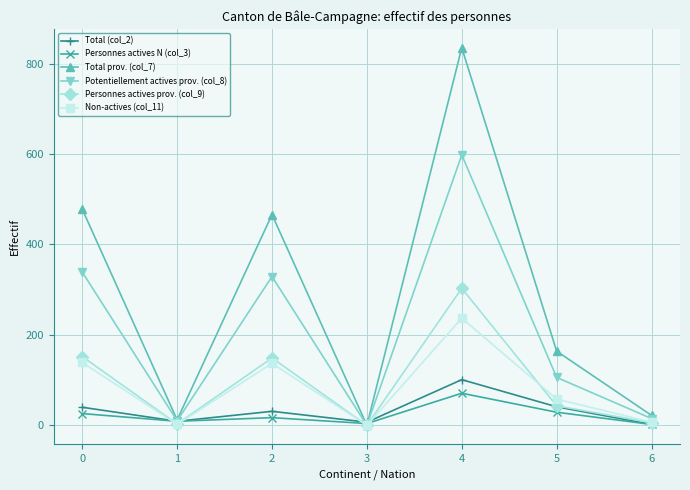

Which series has the largest range (max minus min)?

Total prov. (col_7)